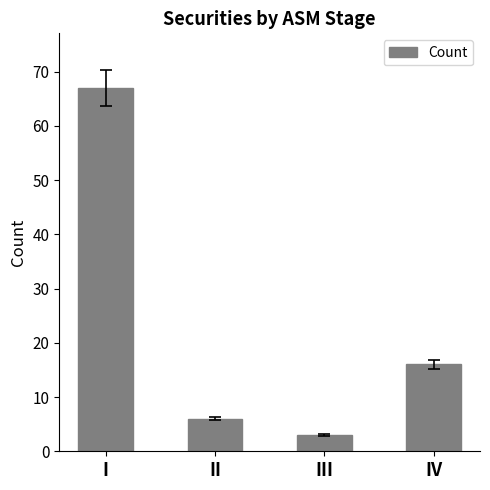

Between I and III, which is larger?

I